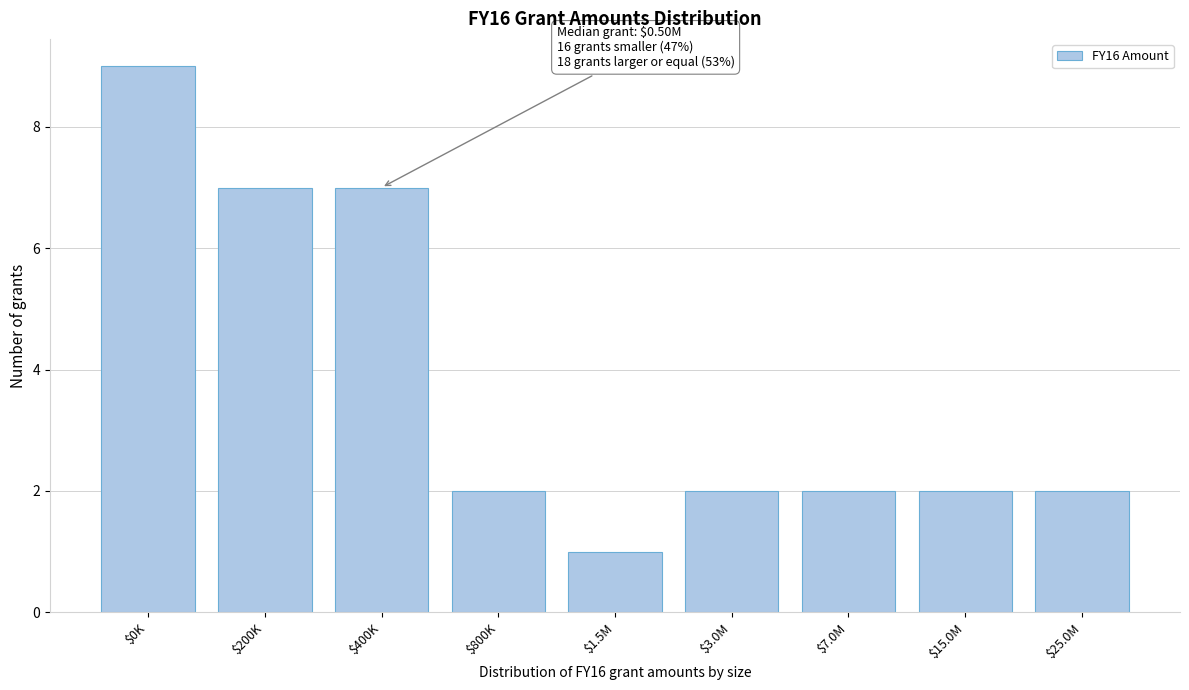

Reading right to left, what are all the values shown in this chart?

2	2	2	2	1	2	7	7	9